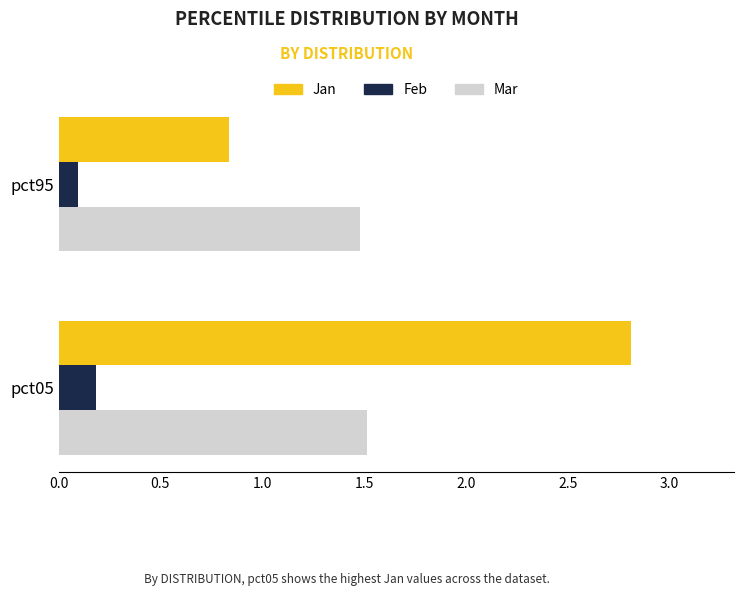

List the labels in order of Mar value, smallest first.

pct95, pct05